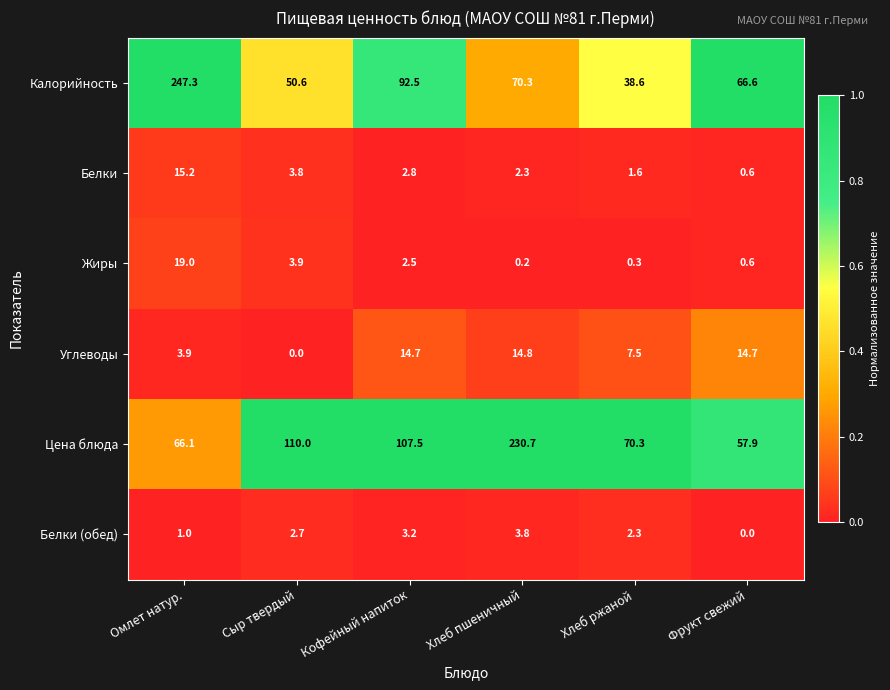

At which label does Углеводы reach its minimum?

Сыр твердый